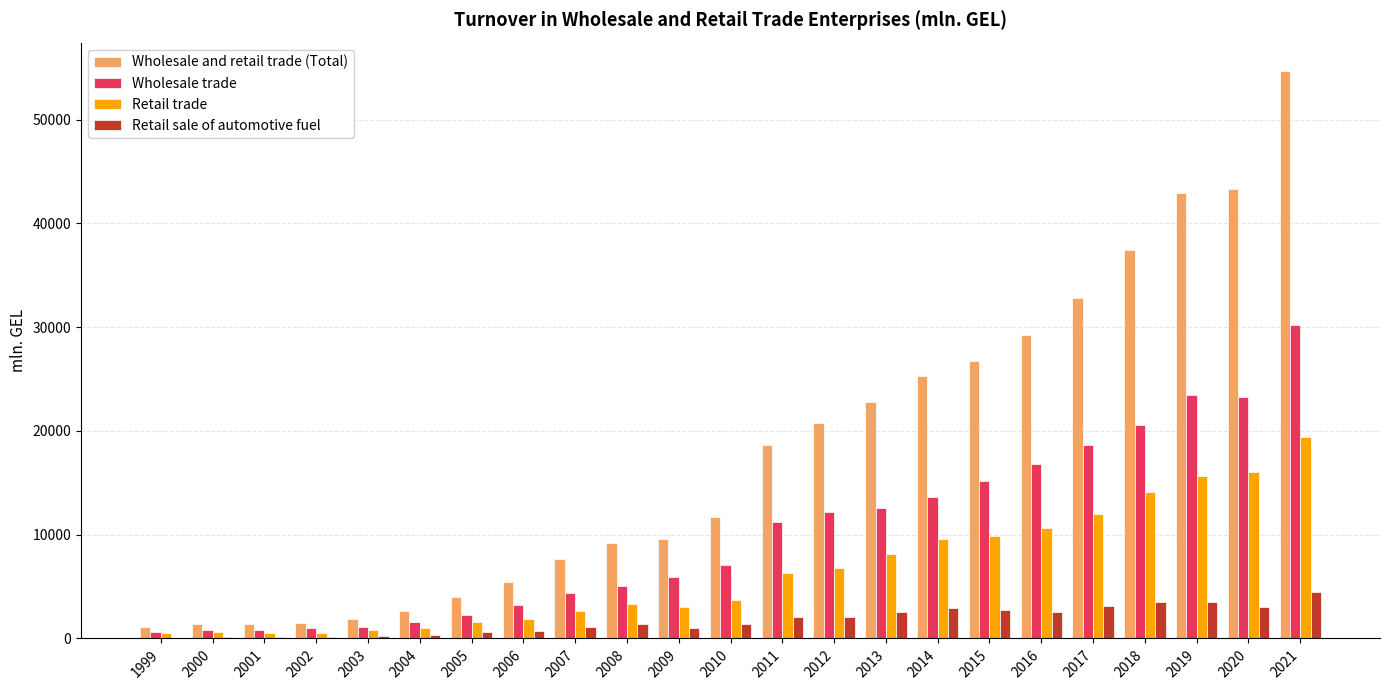

True or false: Wholesale trade has a value of 18656.5 at 2017.

True